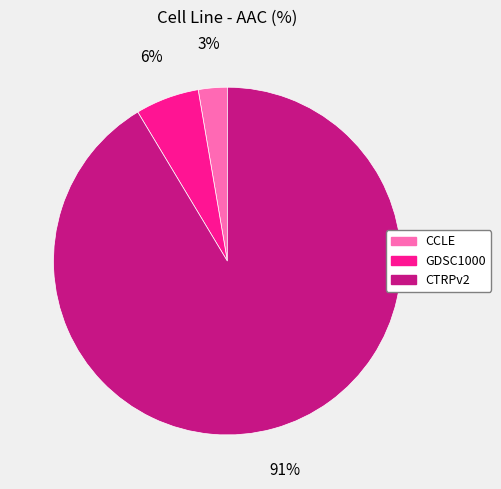

To the nearest percent, what percentage of the pie is GDSC1000?

6%